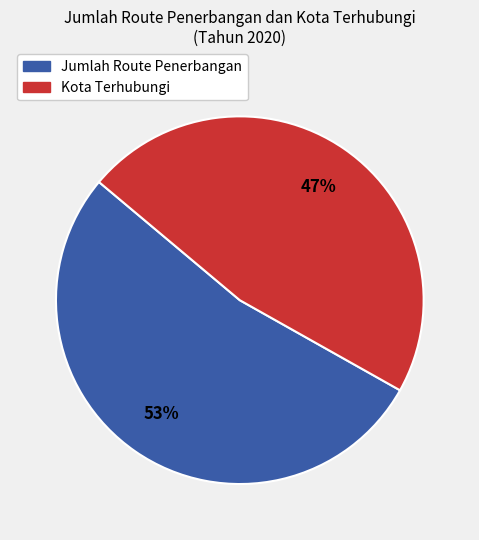

True or false: Kota Terhubungi accounts for 55% of the total.

False